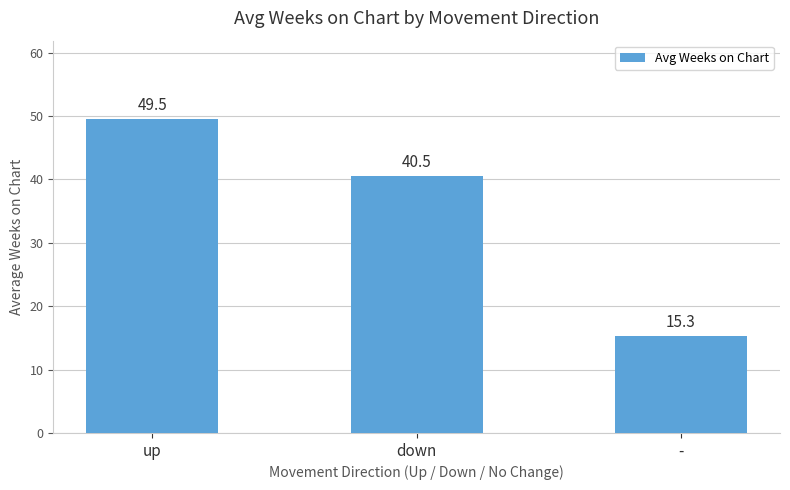

Which label corresponds to the smallest value in the chart?

-